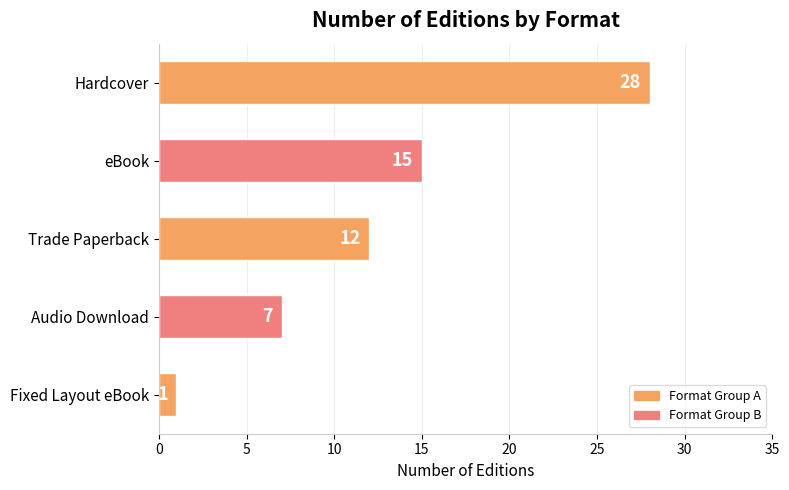

What is the greatest value displayed?

28